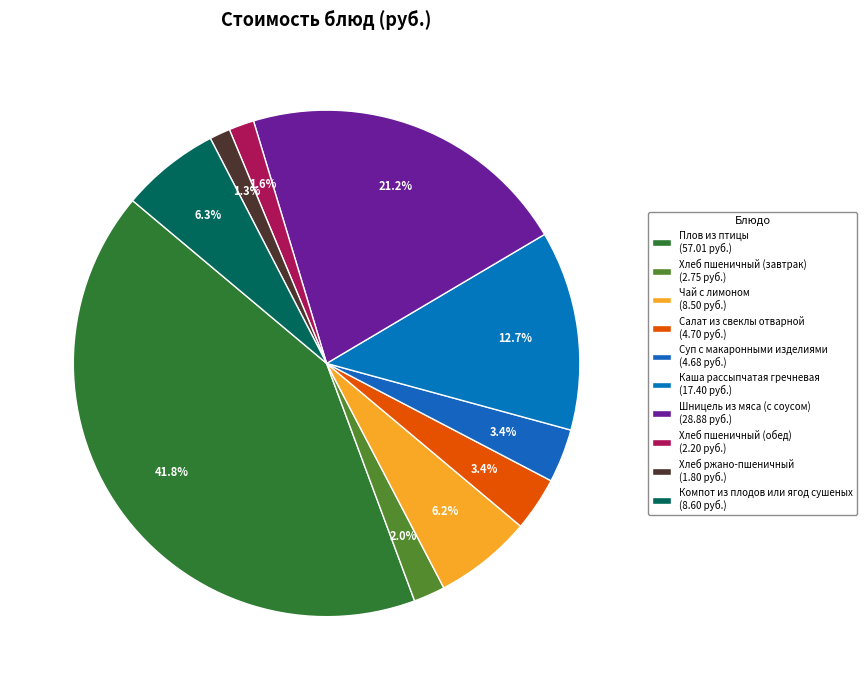

To the nearest percent, what is the difference between the Суп с макаронными изделиями and Компот из плодов или ягод сушеных slice percentages?

3%